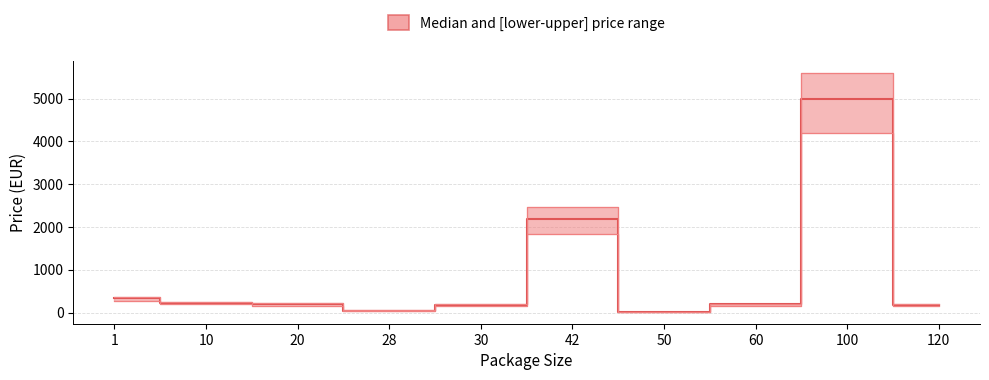

What is the approximate value of upper at 42?

2461.5